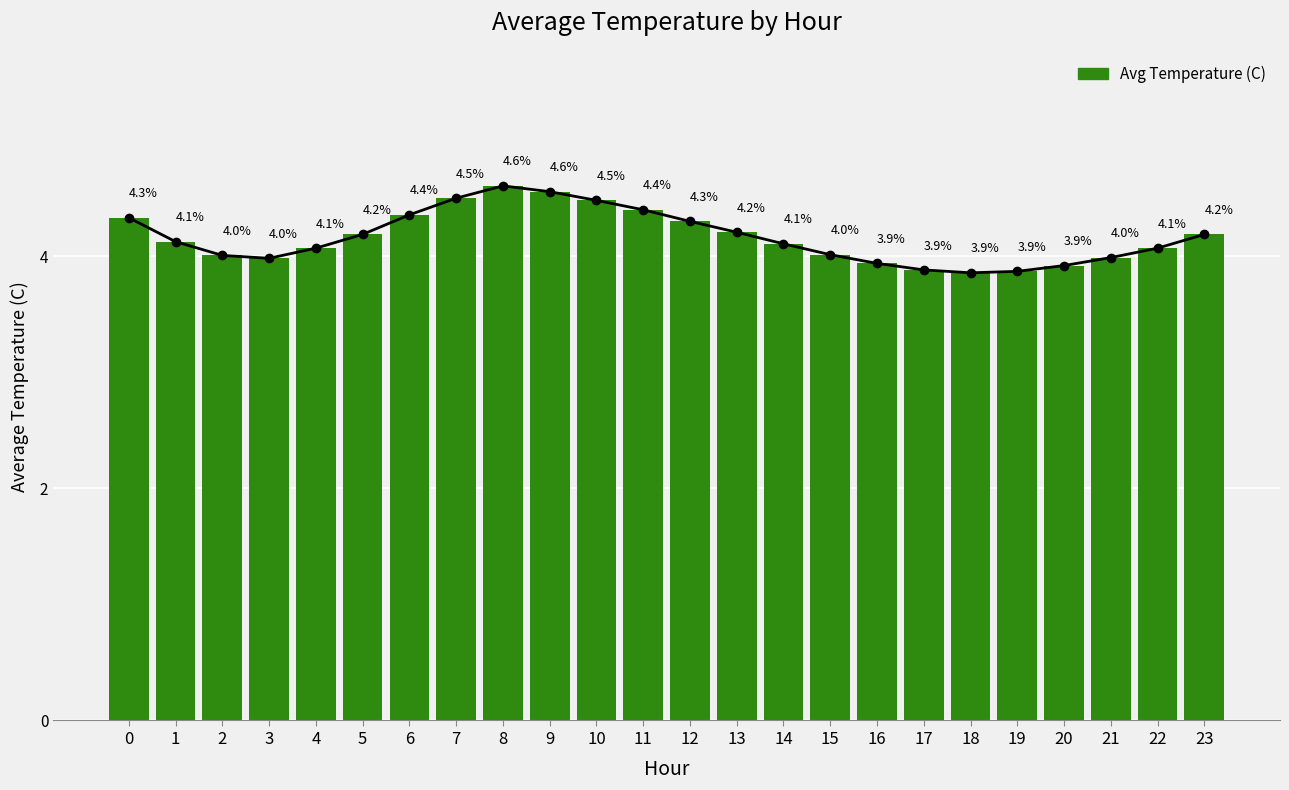

What is the ratio of the value at 10 to the value at 5?

1.1